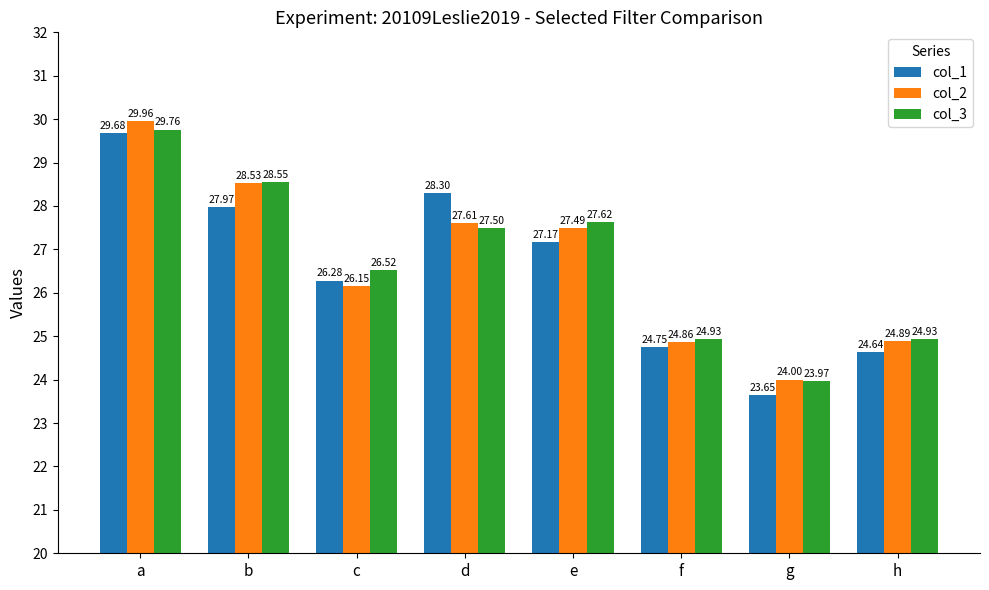

What is the maximum value for col_1?

29.7